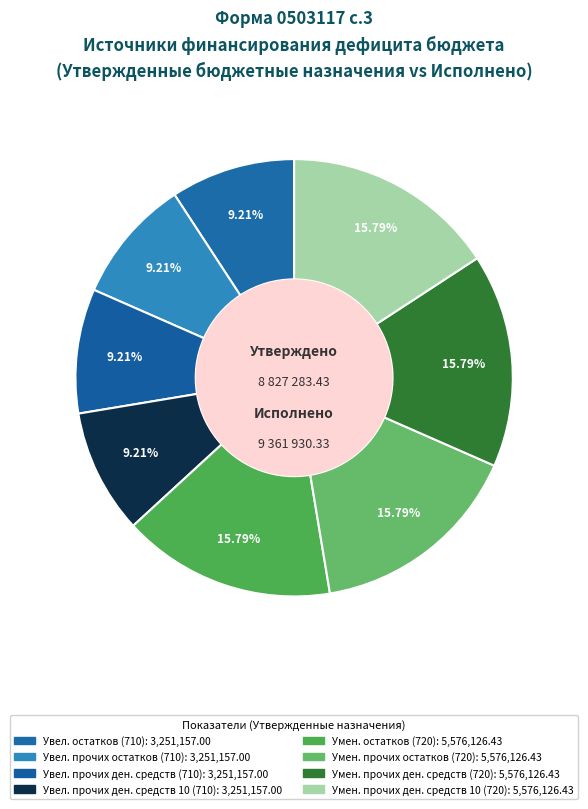

How many segments does this pie chart have?

8